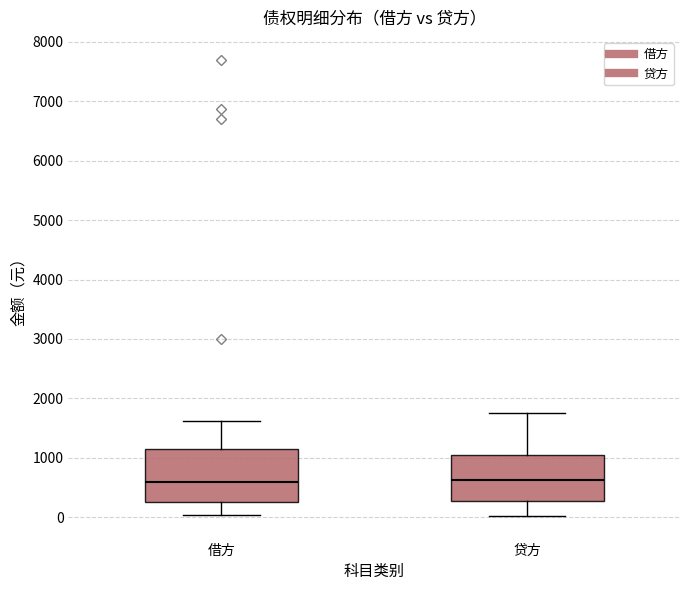

Reading left to right, read every box against the y-axis: the position of its median line, the range the box covers, and the ends of its whiskers. The values are not printed on the chart, so give them approximately, as read against the axis.

借方: median 600, box 300 to 1200, whiskers 0 to 1600
贷方: median 600, box 300 to 1000, whiskers 0 to 1800